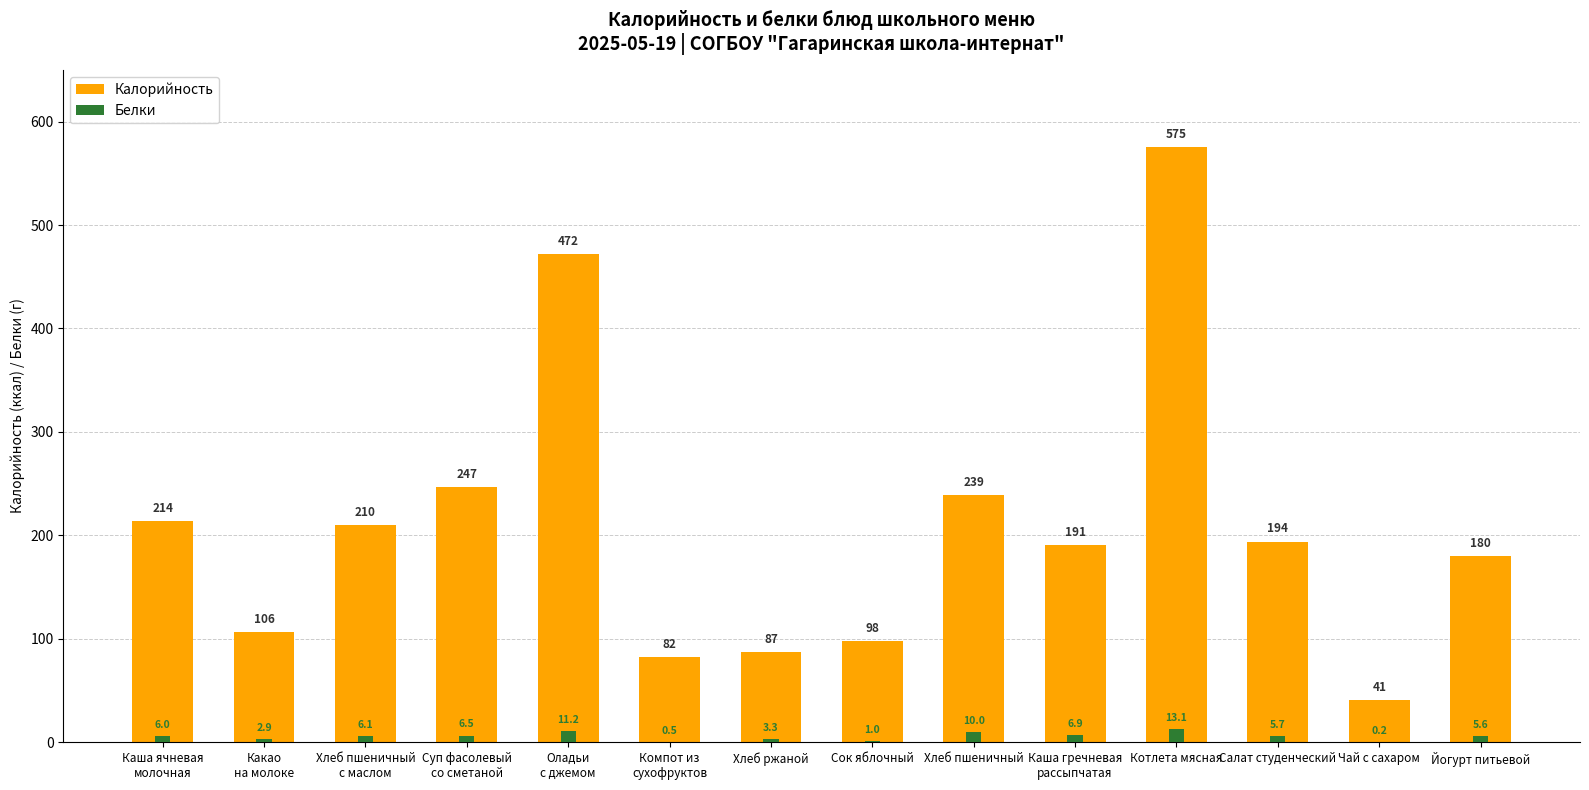

Rank the series by their average value, from highest to lowest.

Калорийность, Белки